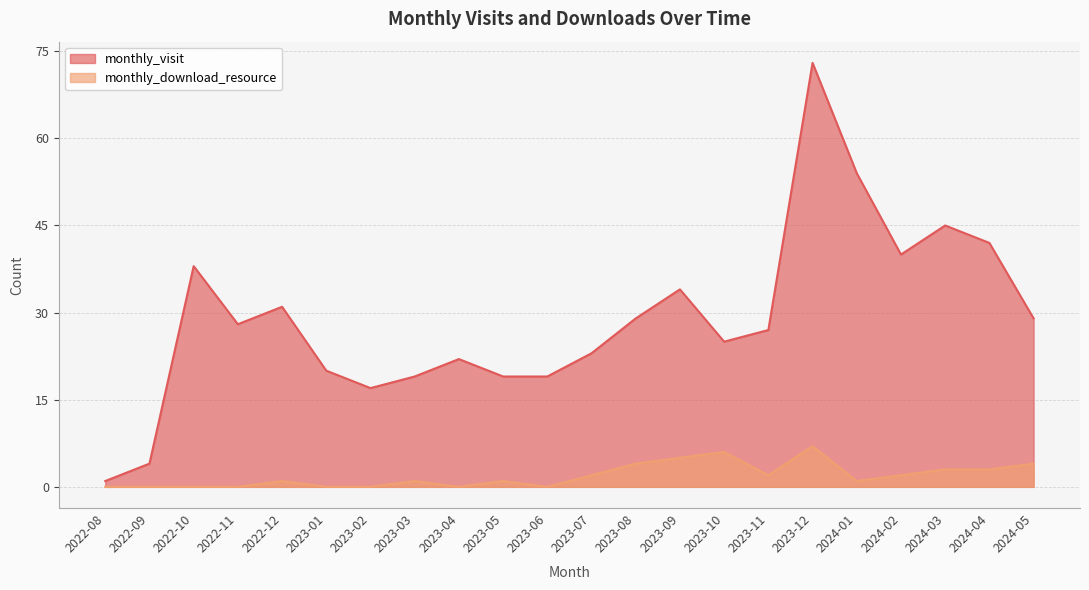

Is the value of monthly_visit at 2024-05 greater than the value of monthly_download_resource at 2023-06?

Yes